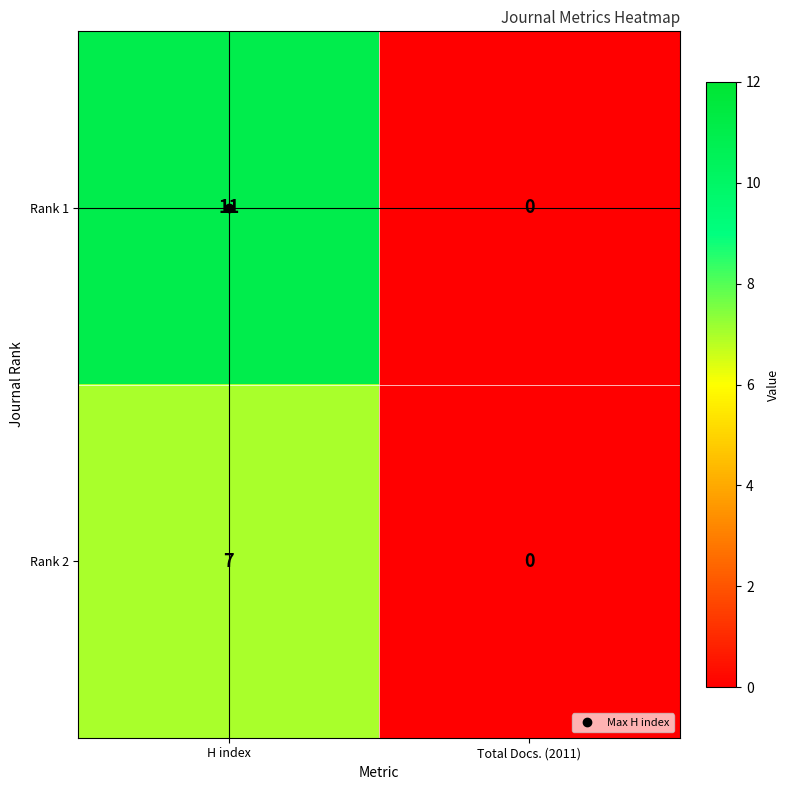

List the series in order of their peak value, lowest first.

Rank 2, Rank 1